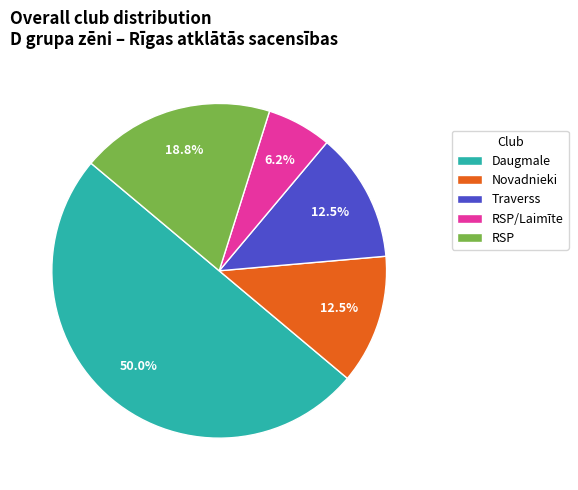

To the nearest percent, what is the combined percentage of Novadnieki and RSP?

31%